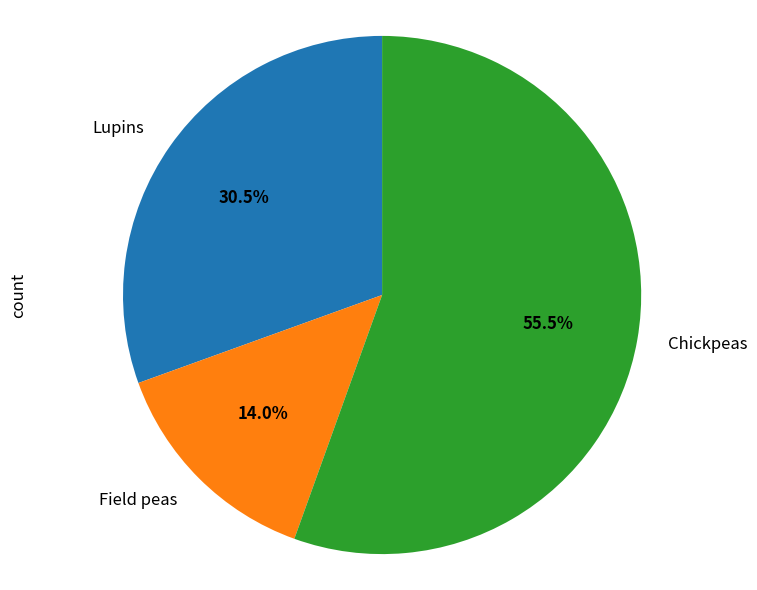

Do Lupins and Field peas together represent more than half of the pie?

No